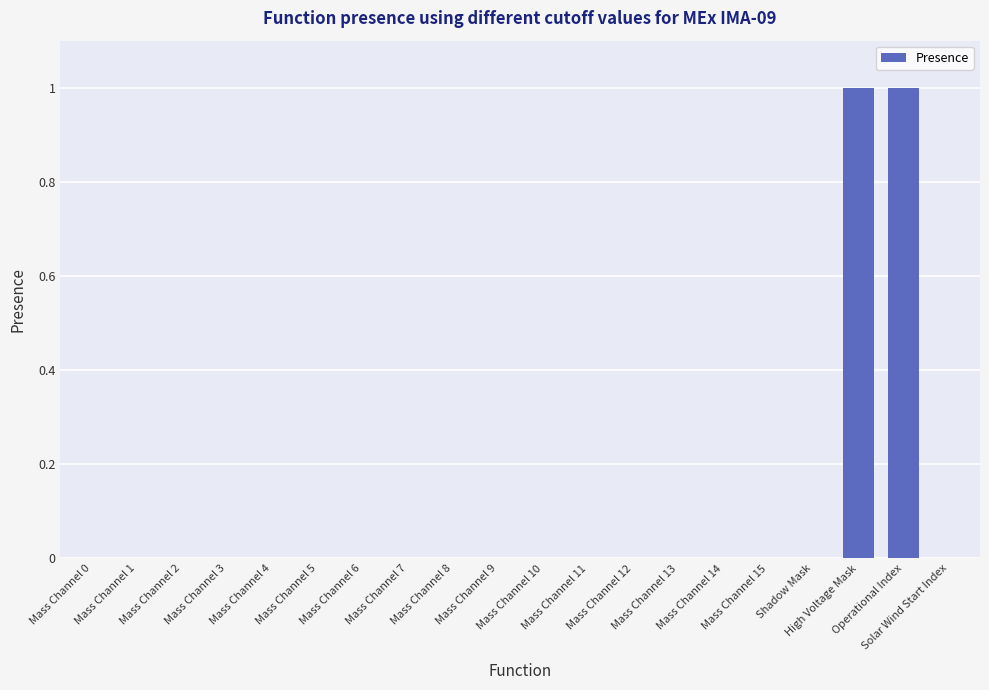

Are the bars horizontal?

No